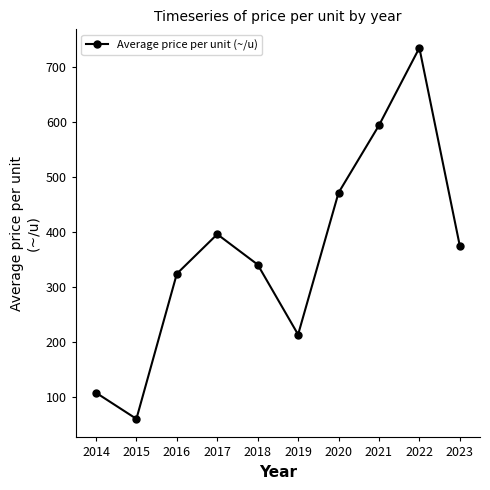

Rank the categories by value from highest to lowest.

2022, 2021, 2020, 2017, 2023, 2018, 2016, 2019, 2014, 2015